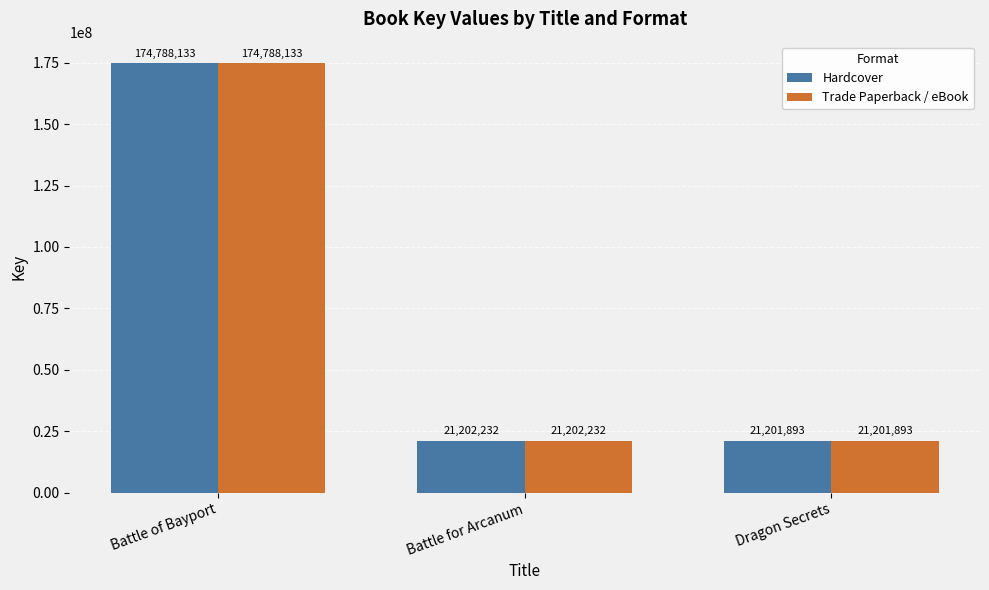

What is the total value across all series at Dragon Secrets?

42403786